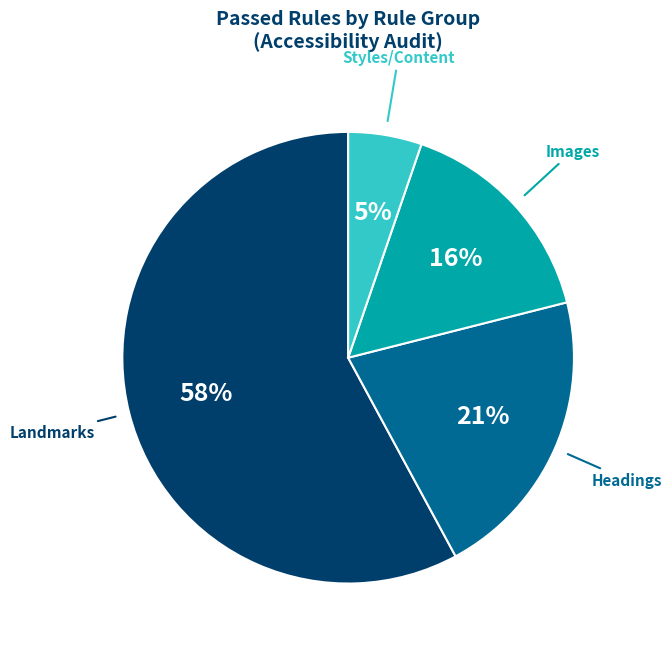

How many slices are in this pie chart?

4